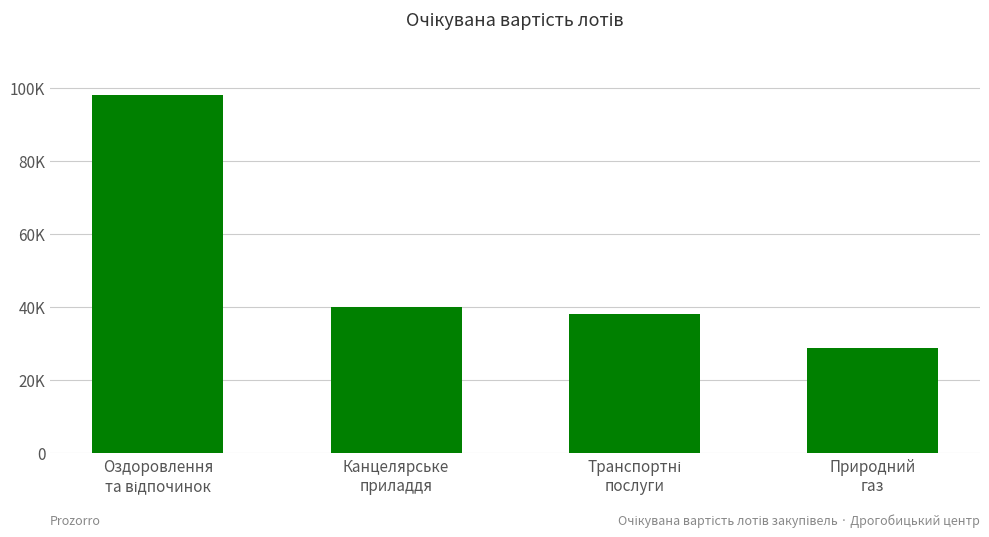

What is the difference between the second highest and second lowest values?

2000